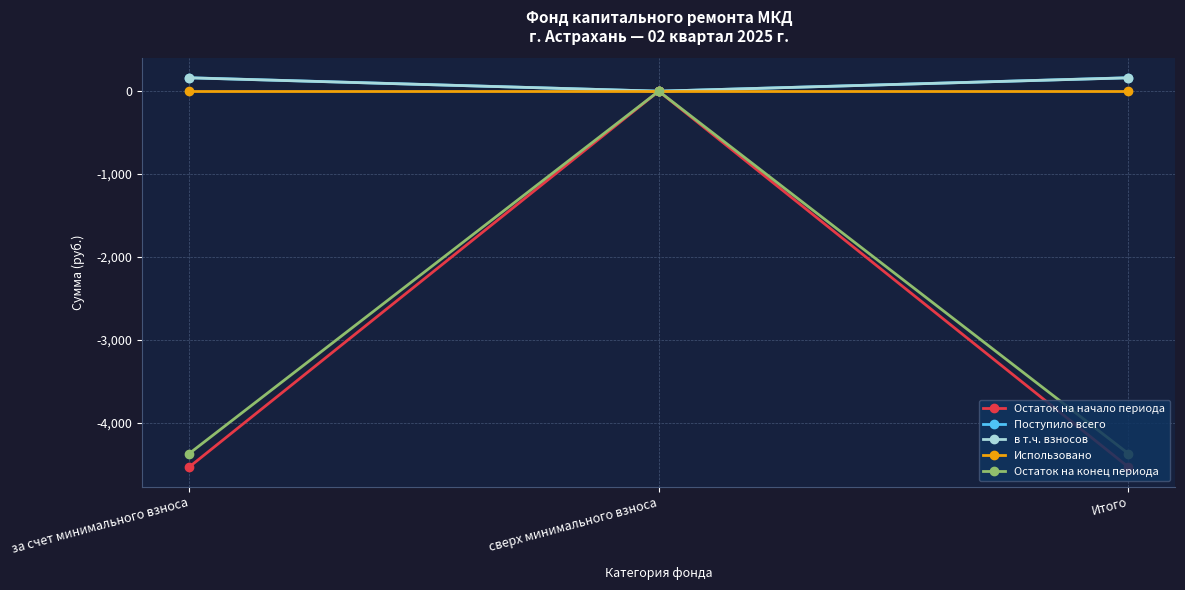

How many values in Поступило всего are above zero?

2